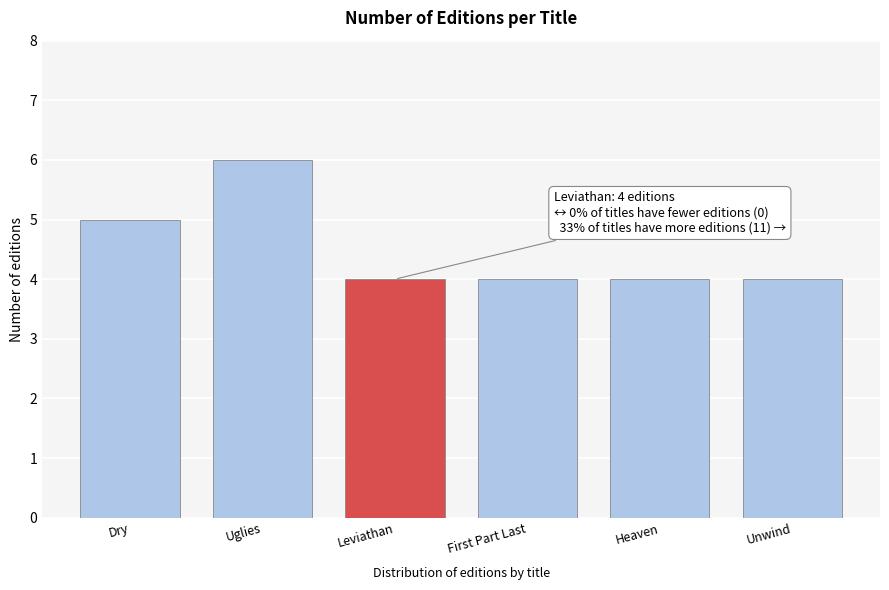

Reading left to right, transcribe all the data shown in this chart.

Dry=5	Uglies=6	Leviathan=4	First Part Last=4	Heaven=4	Unwind=4